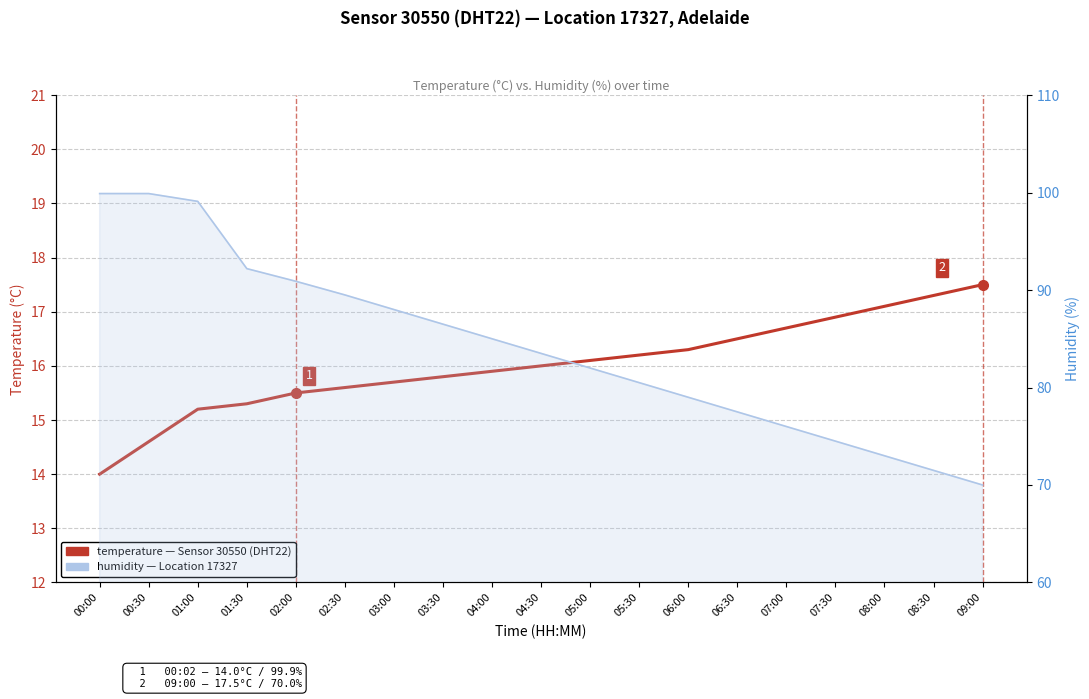

What is the change in value from 00:30 to 09:00?

+2.9